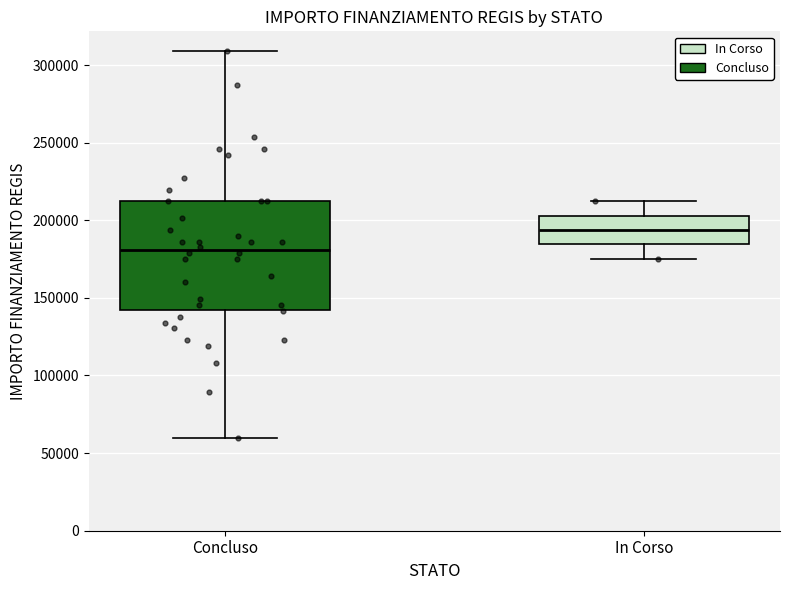

Which box has the lowest median line?

Concluso